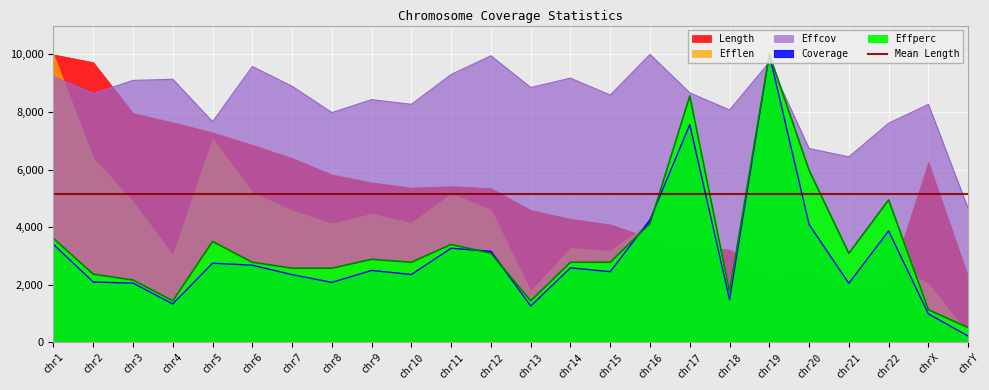

List the labels in order of Effperc value, largest first.

chr19, chr17, chr20, chr22, chr16, chr1, chr5, chr11, chr12, chr21, chr9, chr6, chr10, chr14, chr15, chr7, chr8, chr2, chr3, chr18, chr4, chr13, chrX, chrY